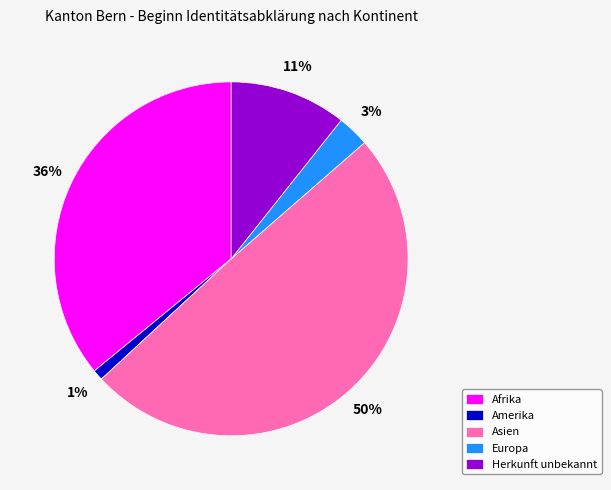

Is Europa the majority of the pie?

No